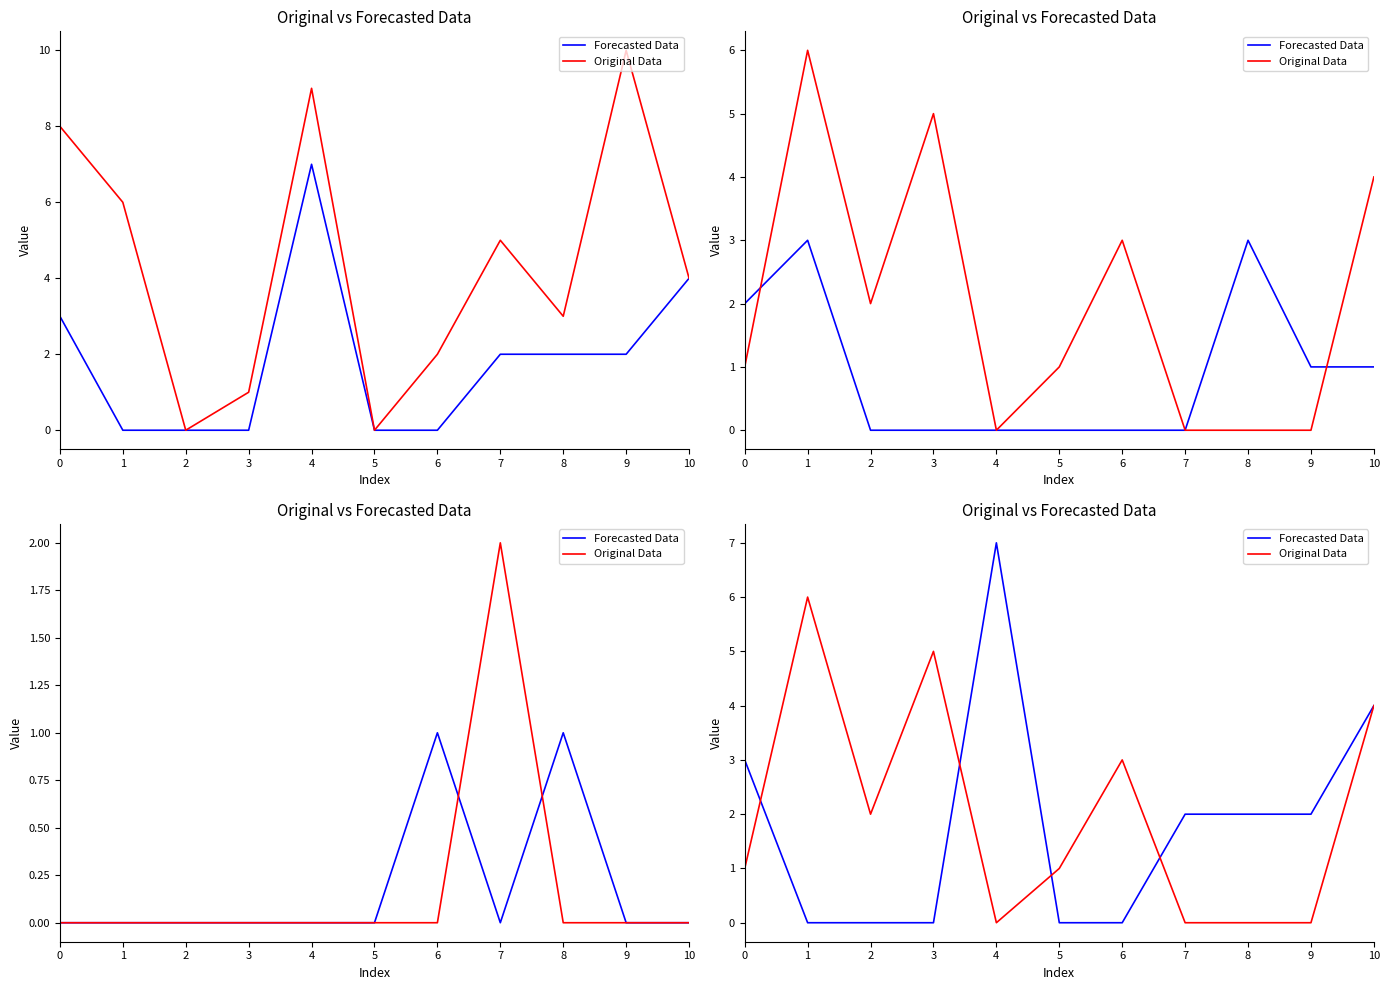

Which has a higher value, 4 or 6?

4